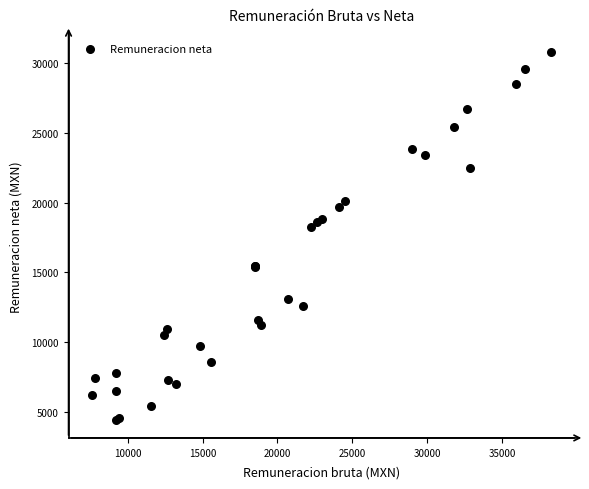

What Y value in the scatter plot is closest to 17608?

18248.3